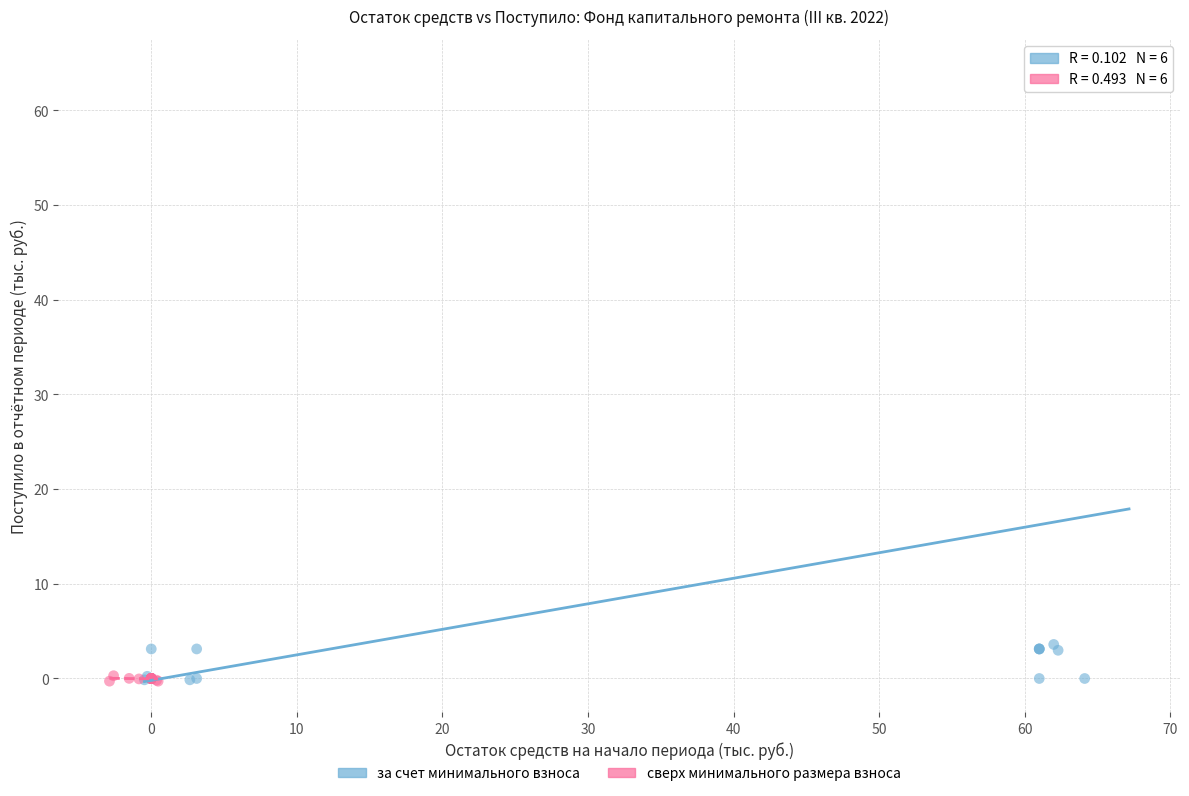

Which series has the widest spread of Y values?

за счет минимального взноса